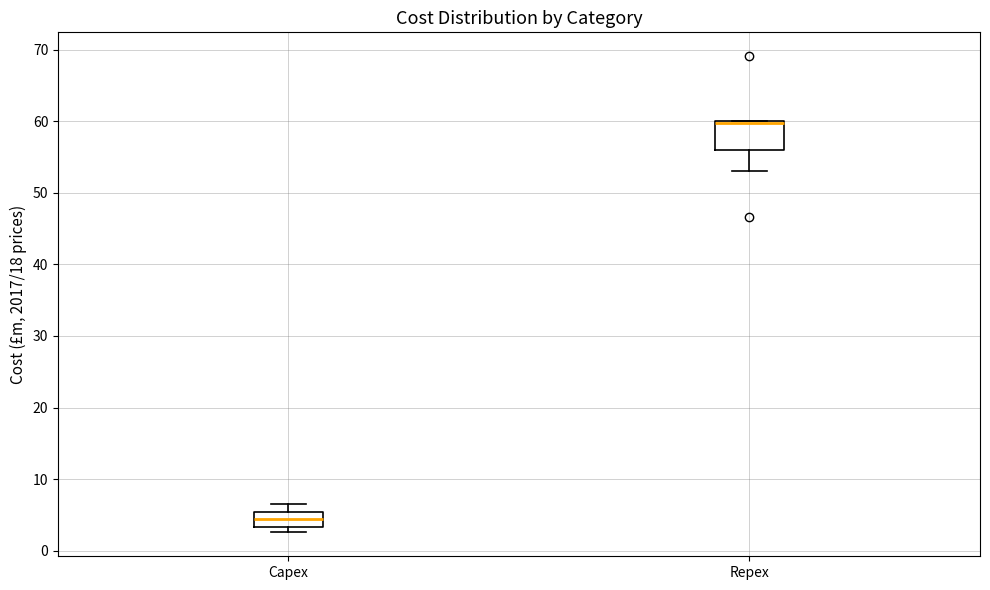

Where is the lower edge of the box for Repex on the y-axis? The values are not printed on the chart, so give them approximately, as read against the axis.

56